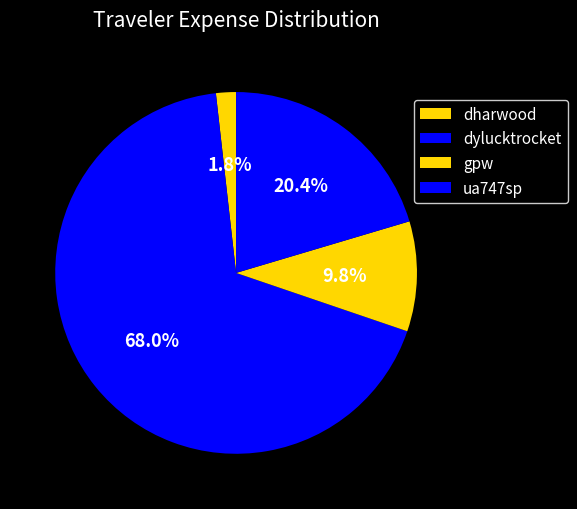

Count the number of slices in the pie.

4